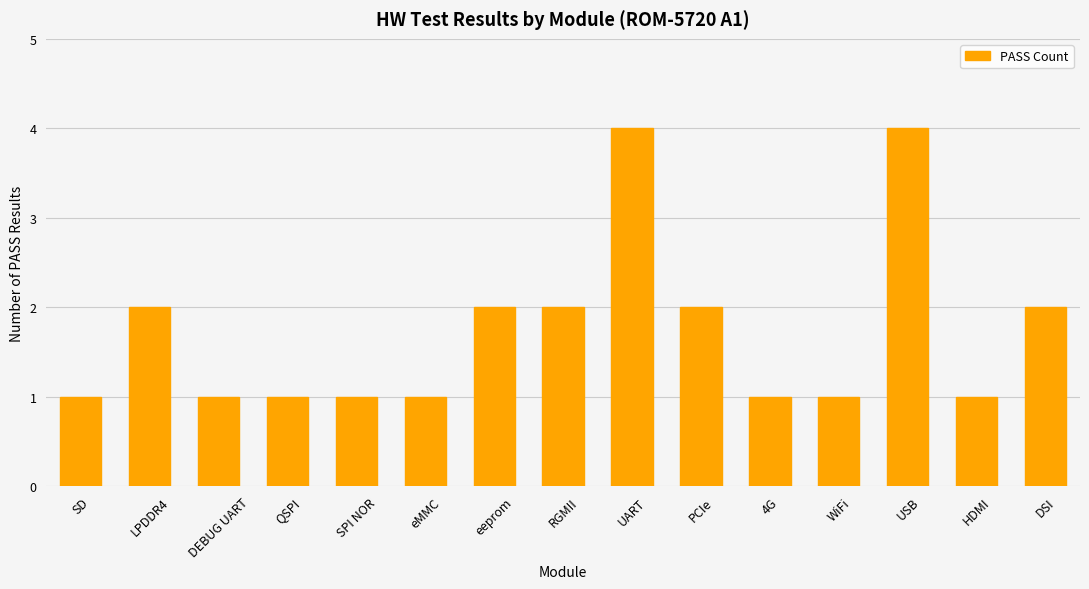

Reading left to right, transcribe all the data shown in this chart.

1	2	1	1	1	1	2	2	4	2	1	1	4	1	2